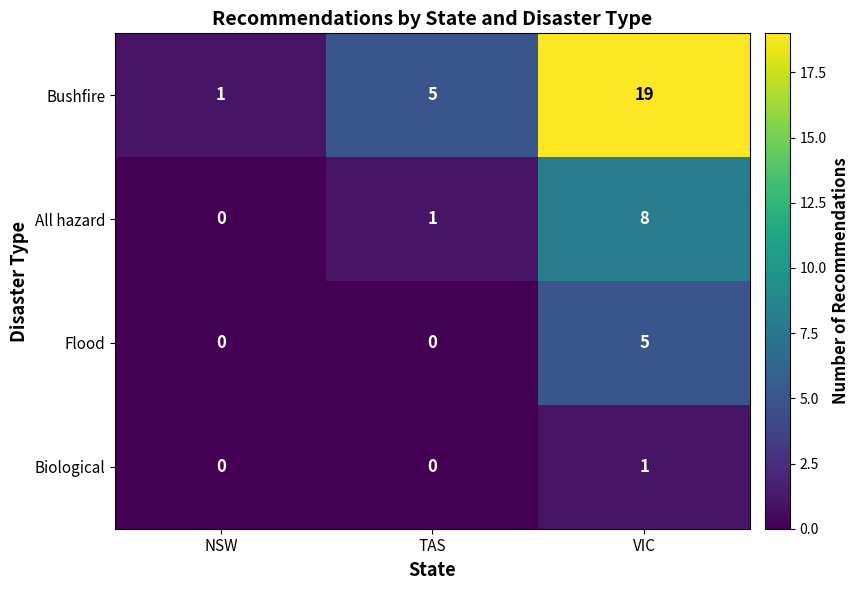

List the series in order of their overall mean, lowest first.

Biological, Flood, All hazard, Bushfire